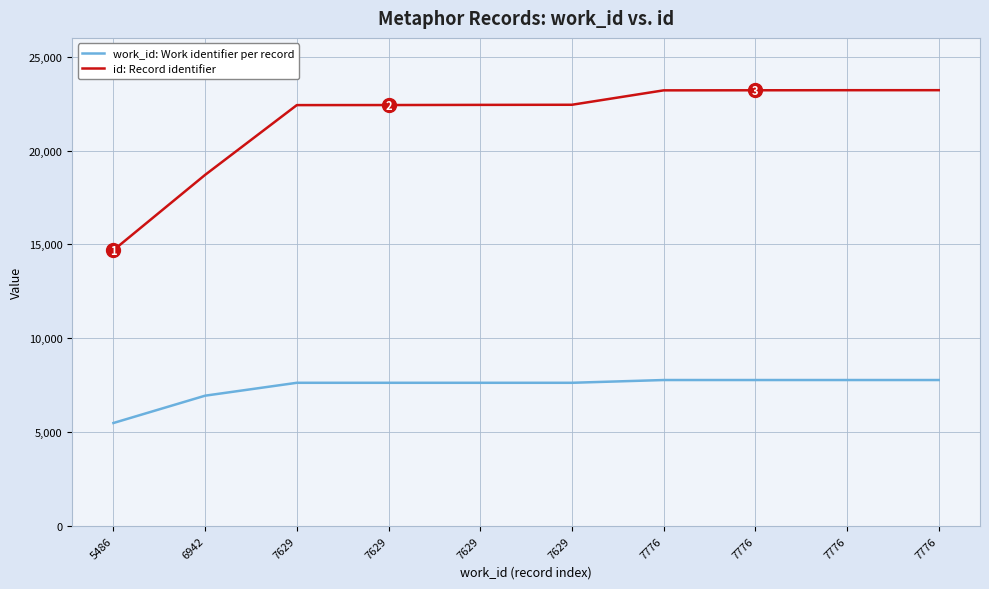

How many categories are shown in the chart?

10